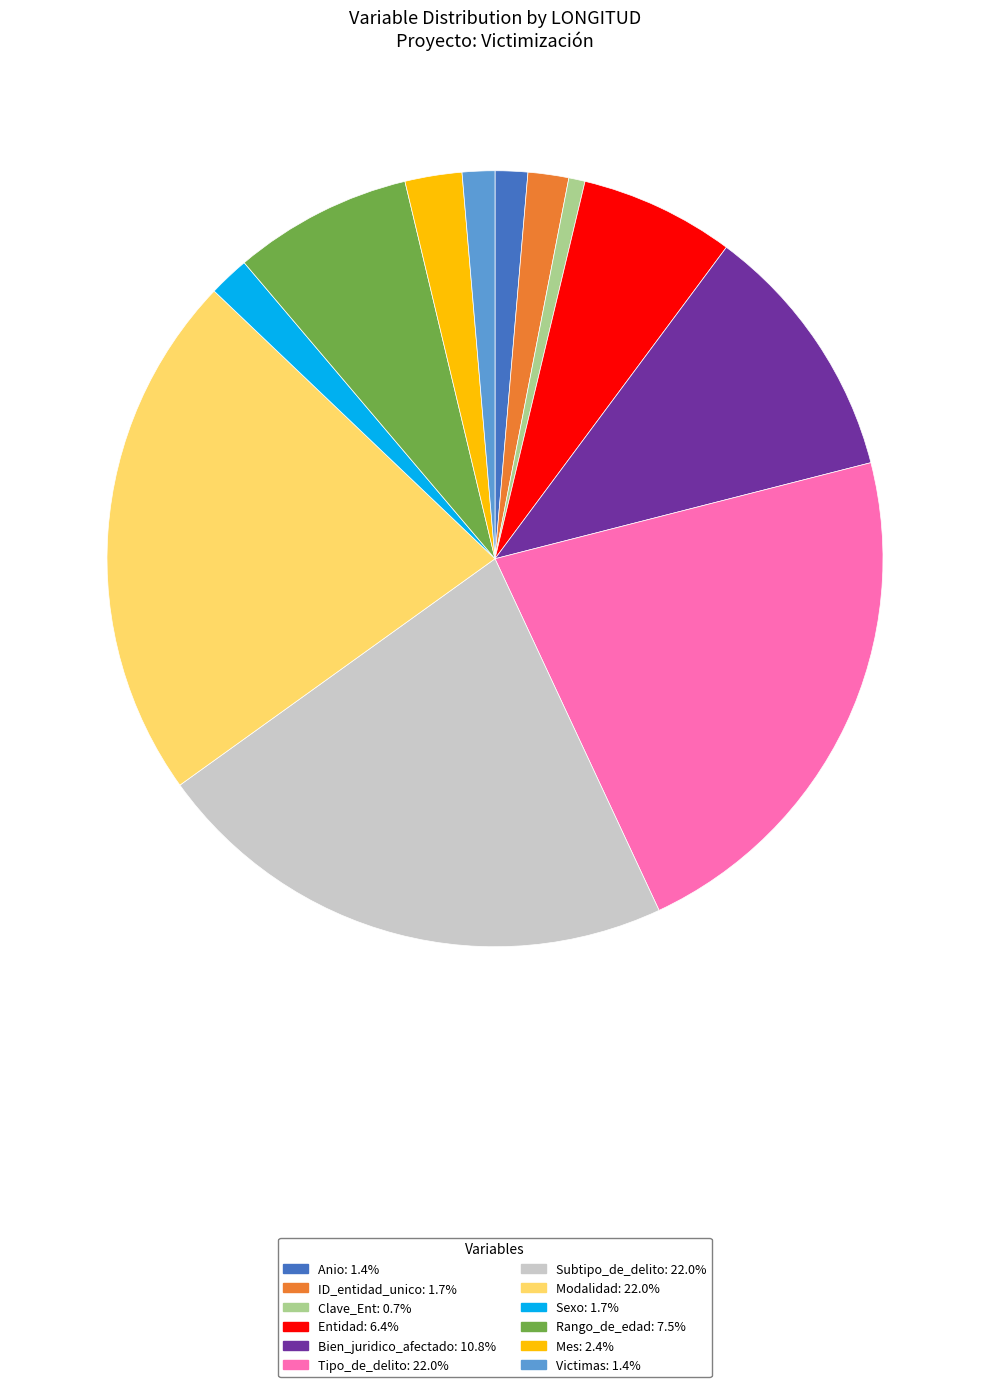

Between ID_entidad_unico and Subtipo_de_delito, which is larger?

Subtipo_de_delito